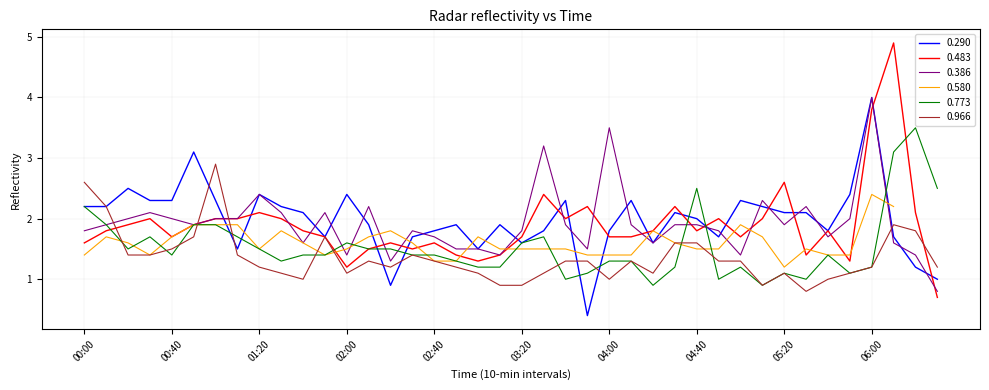

What is the average value of the 0.386 series?

1.9